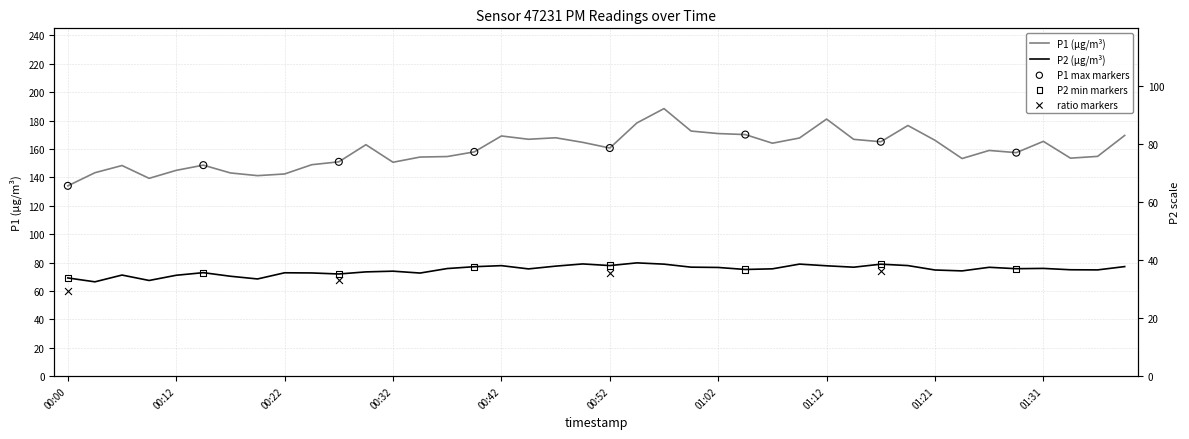

What are all the series names shown in the legend?

P1, P2